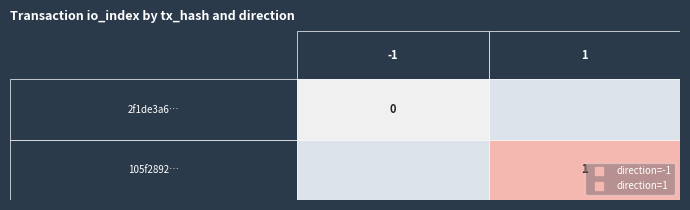

Reading left to right, extract all data points from this chart.

2f1de3a6aeacc591bc24355a7b01649db167e18: 0=-1	1=0
105f2892b558aaa32cb1f18fdfa2fd84d26c434: 0=1	1=1